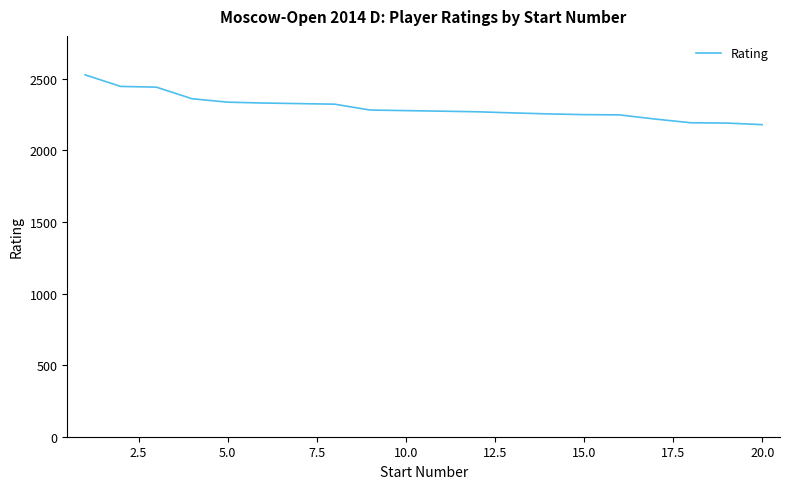

What is the difference between the maximum and minimum values?

348